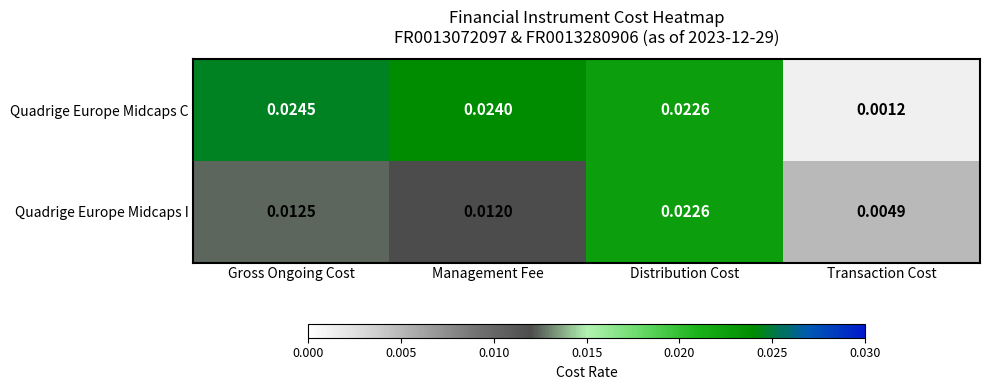

Which series has the widest spread of values?

Quadrige Europe Midcaps C